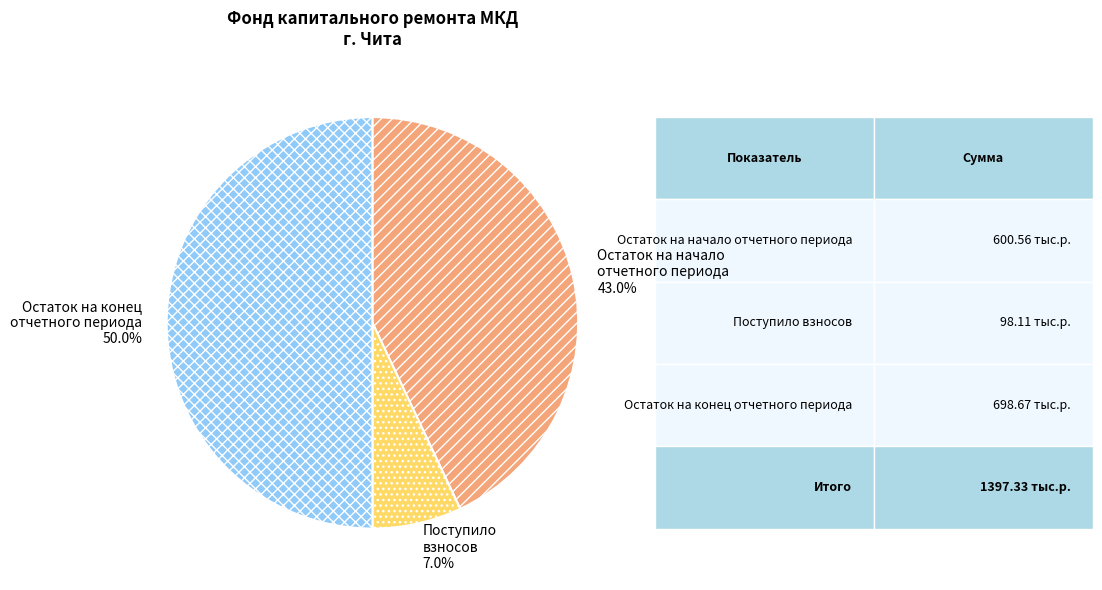

What percentage do Остаток на конец отчетного периода and Остаток на начало отчетного периода together represent?

93.0%